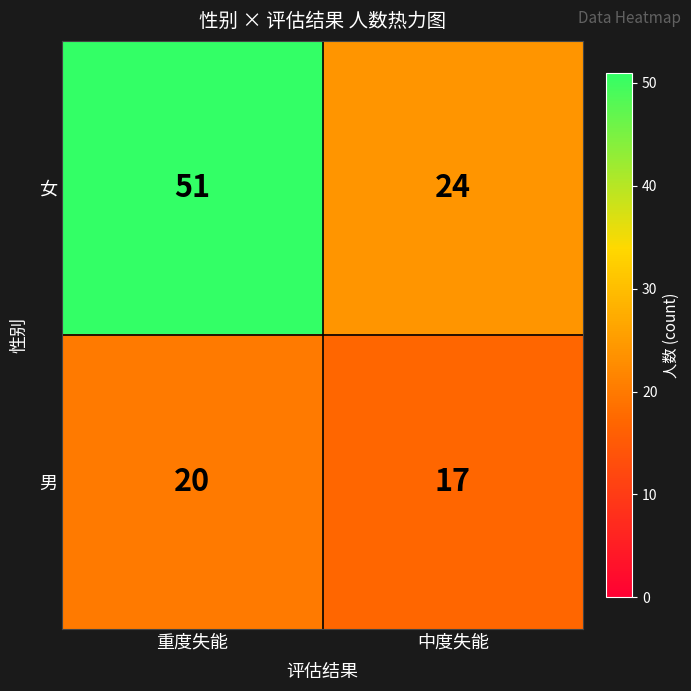

At how many categories does at least one series exceed 21?

2